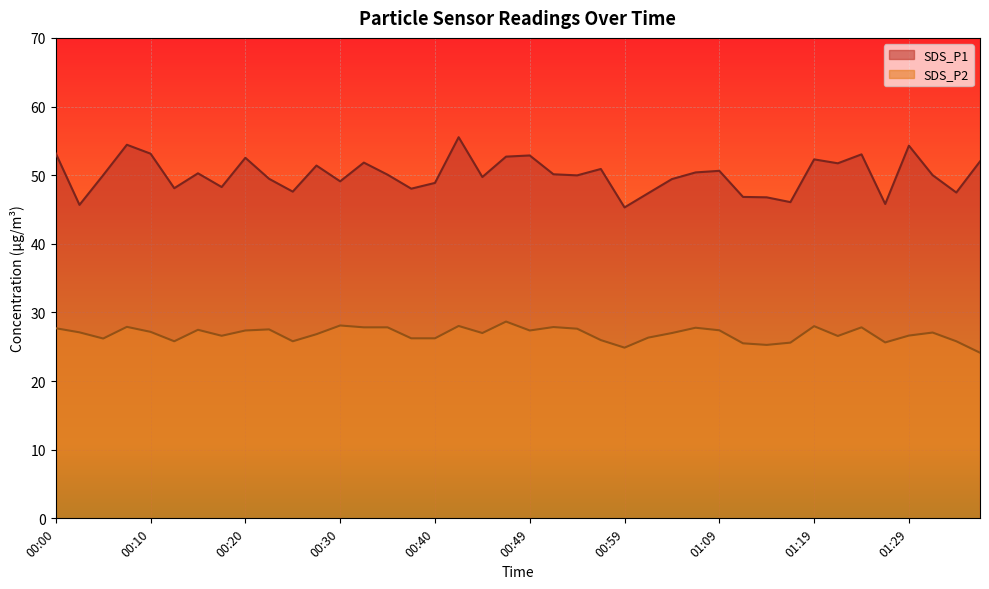

What are all the series names shown in the legend?

SDS_P1, SDS_P2